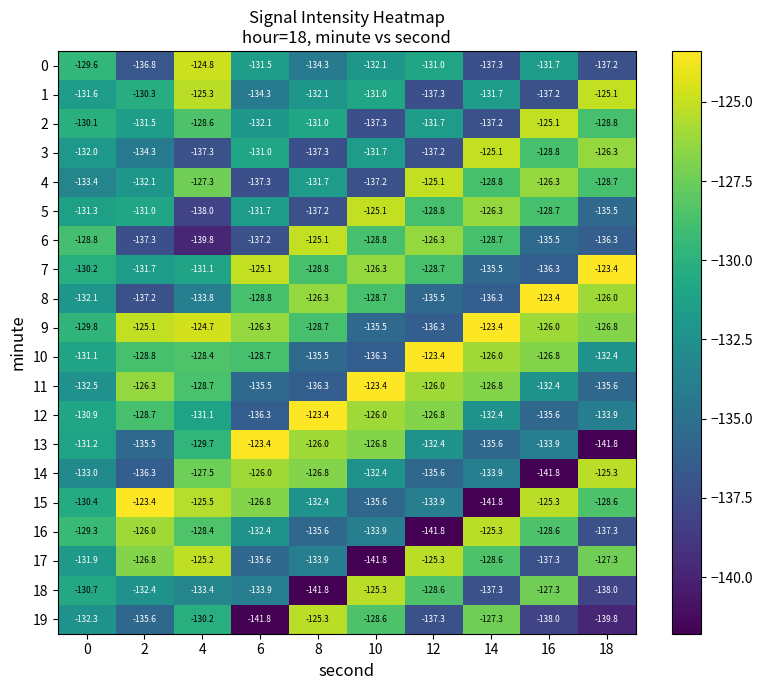

What is the difference between the highest and lowest values at 8?

18.4